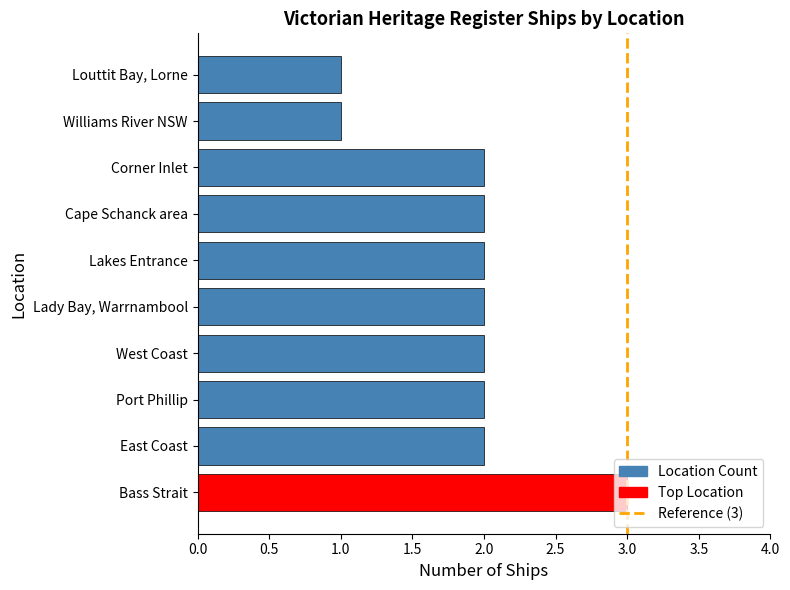

What is the sum of all values?

19